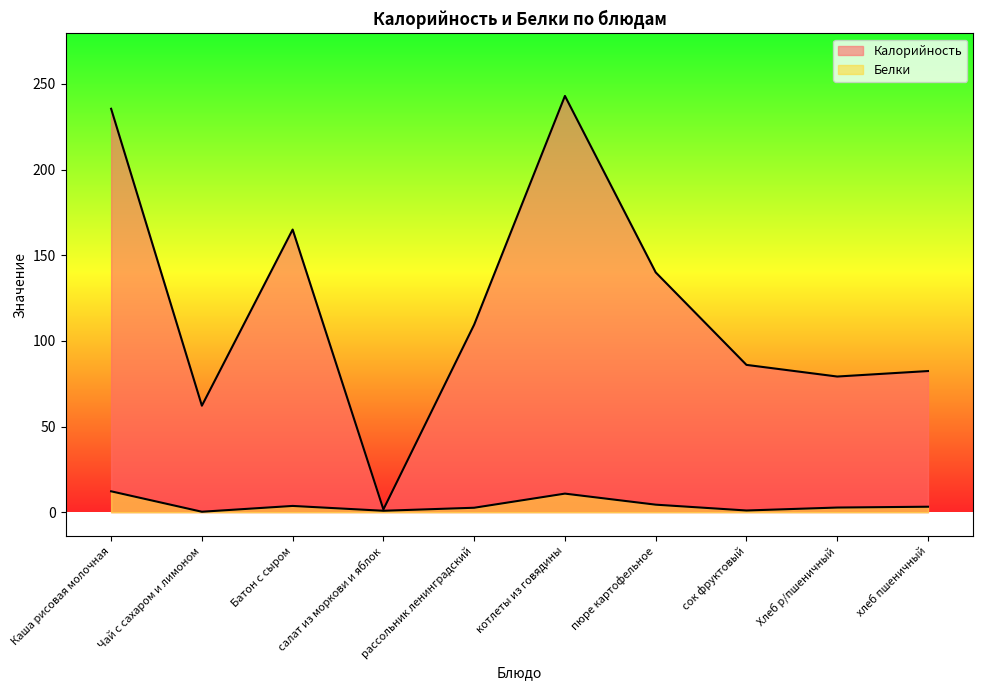

What is the difference between the Белки values at рассольник ленинградский and Хлеб р/пшеничный?

0.1